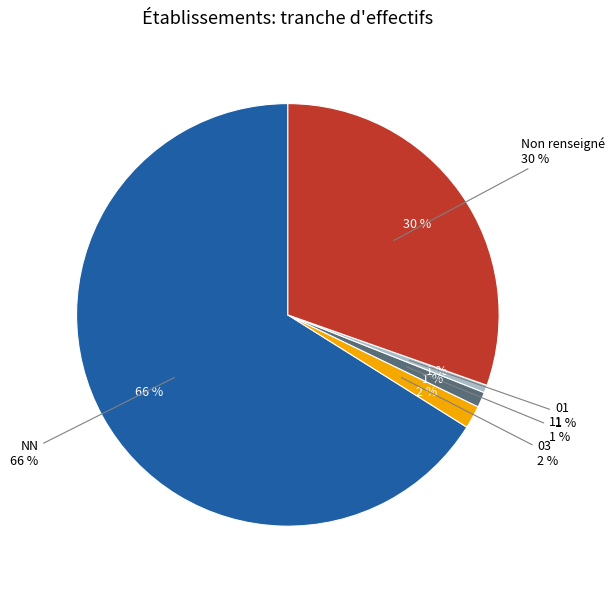

The 11 slice represents 11% of the pie. True or false?

False